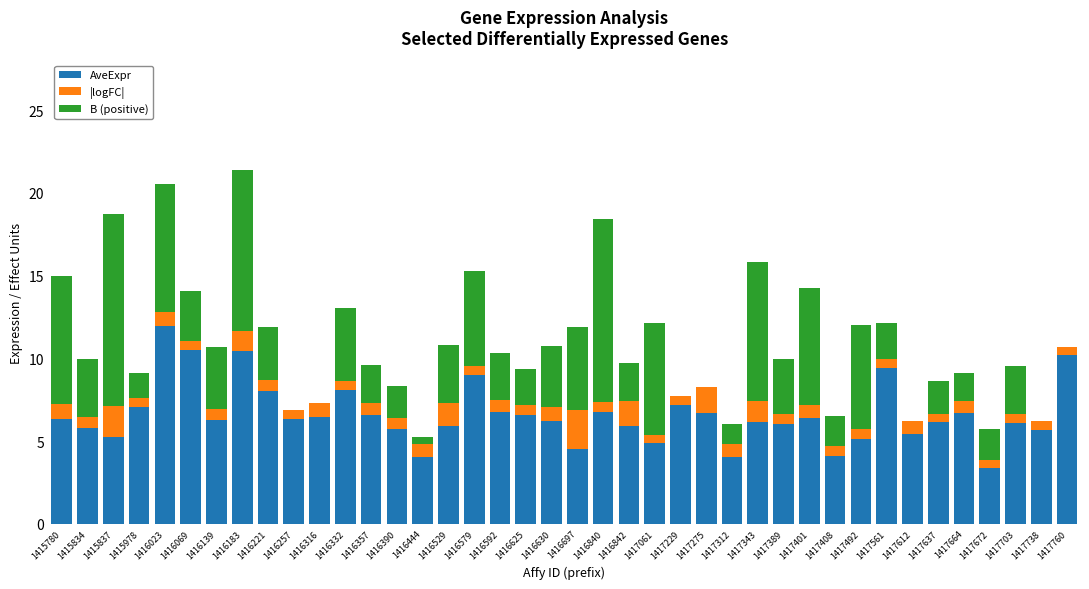

The value of AveExpr at 1416444 is 1.4. True or false?

False